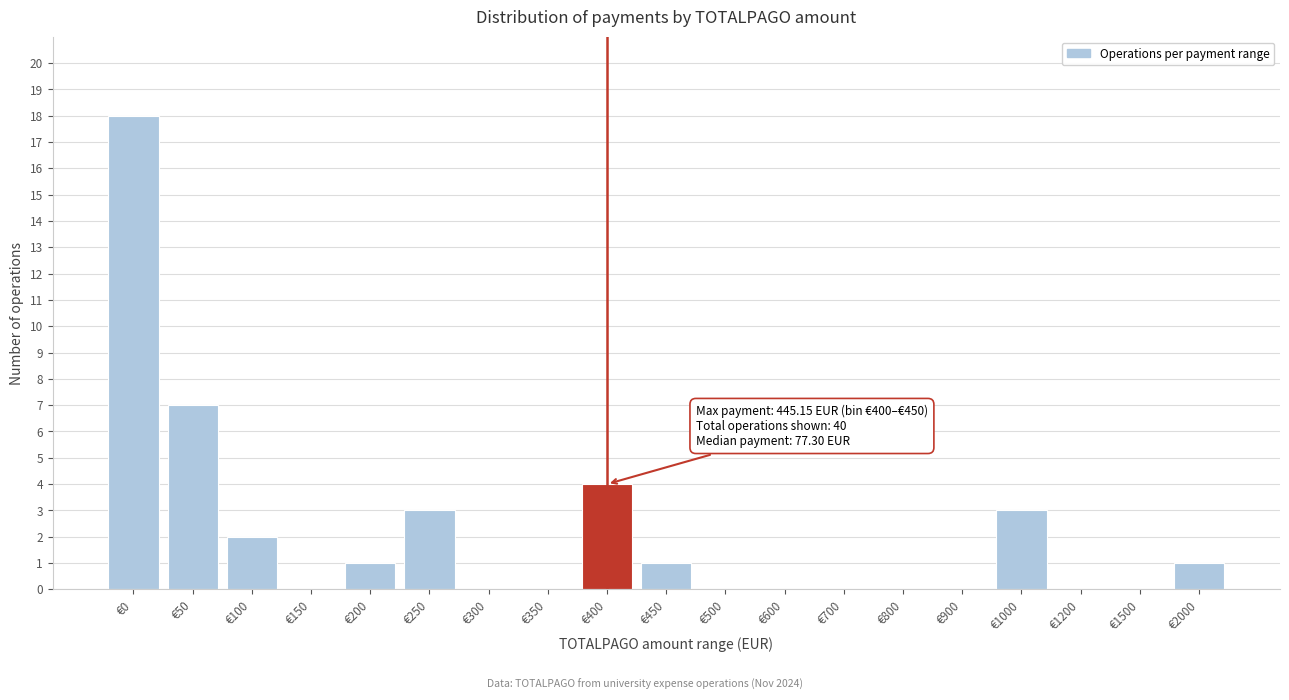

Reading left to right, extract all data points from this chart.

€0=18	€50=7	€100=2	€150=0	€200=1	€250=3	€300=0	€350=0	€400=4	€450=1	€500=0	€600=0	€700=0	€800=0	€900=0	€1000=3	€1200=0	€1500=0	€2000=1